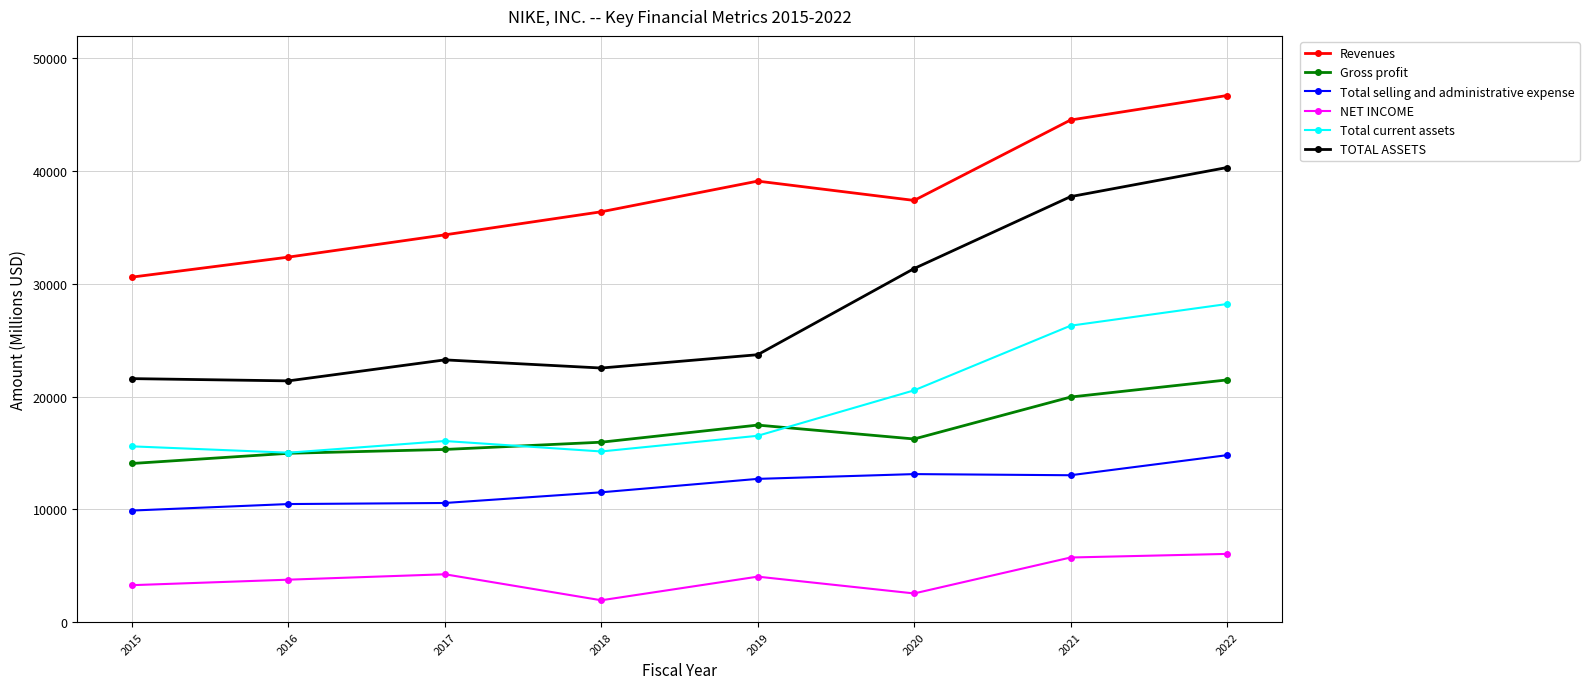

What is the sum of the NET INCOME values at 2015 and 2017?

7513